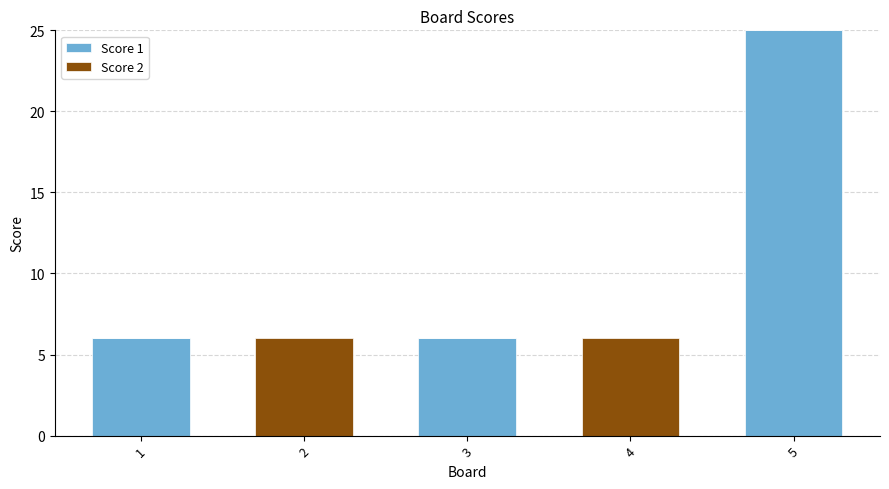

At which category is the sum across all series the highest?

5